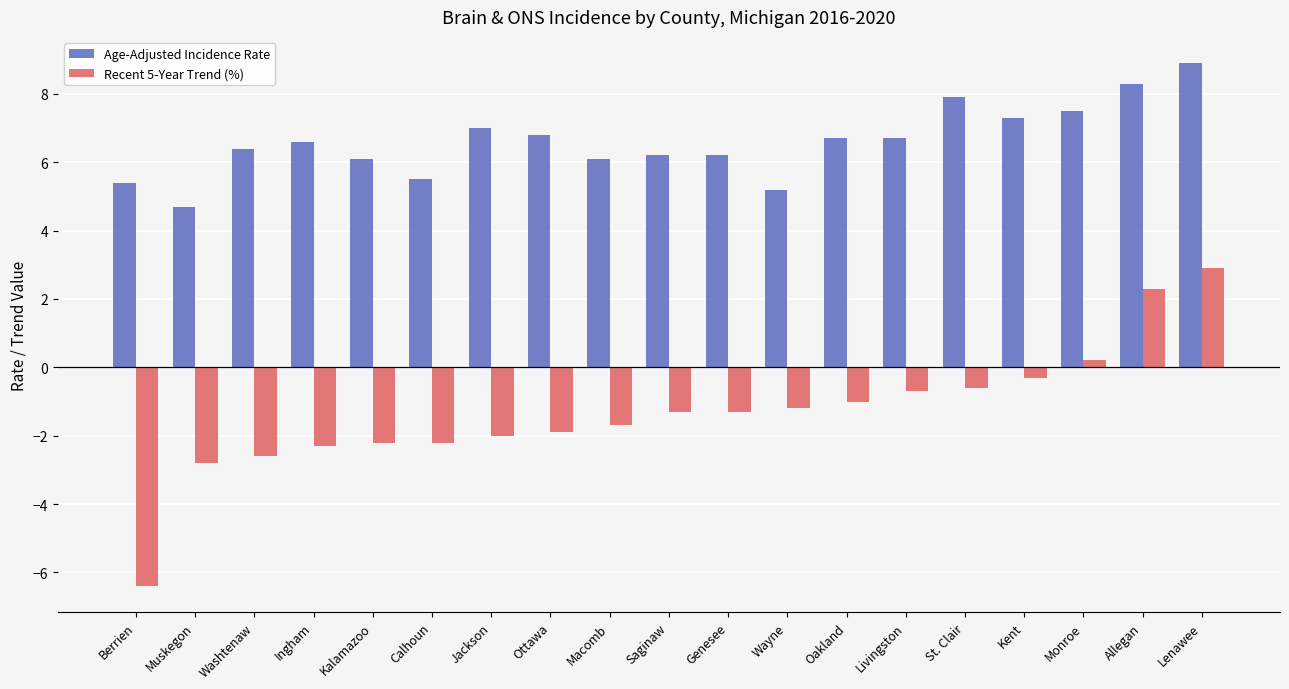

What is the label of the 9th bar from the right?

Genesee